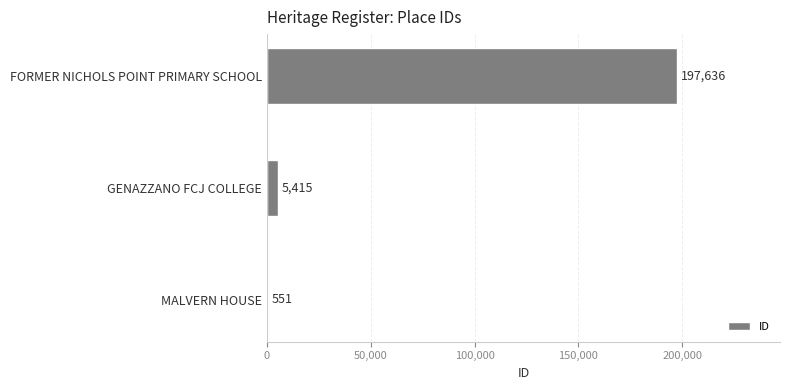

Is it true that the value at MALVERN HOUSE is 551?

True